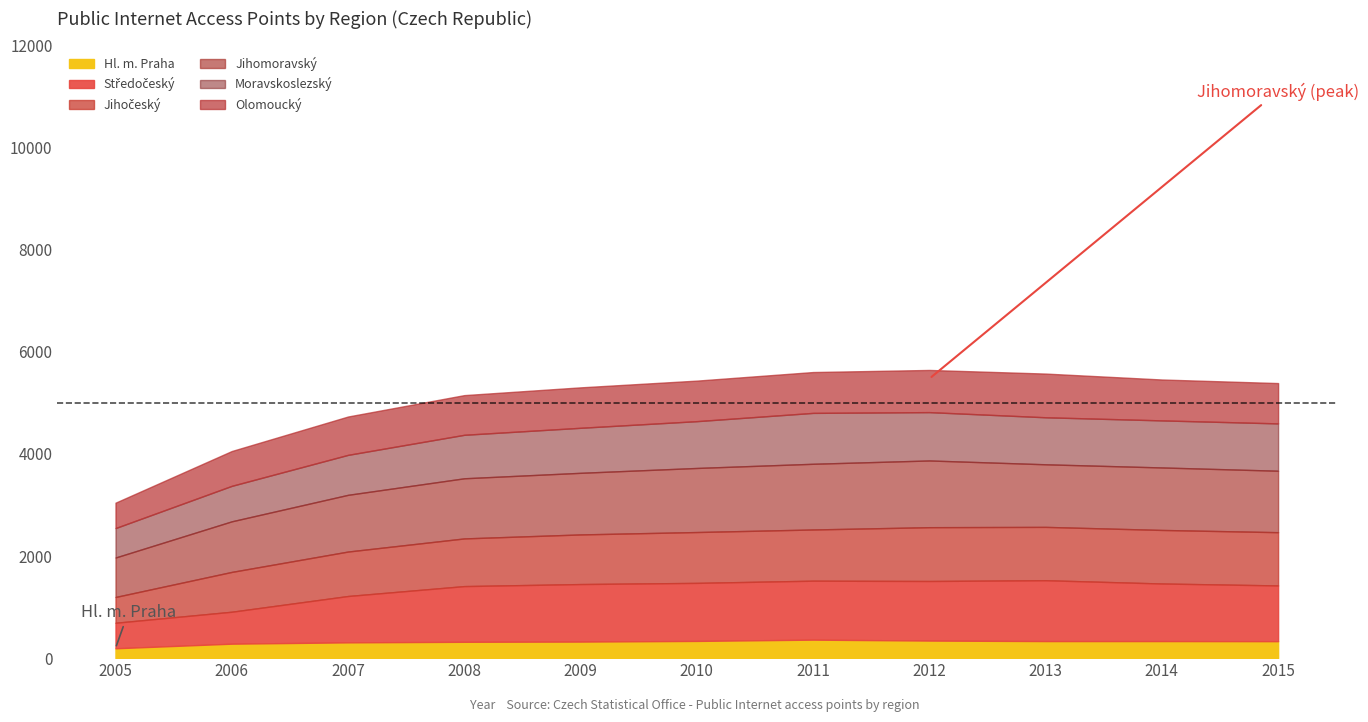

What are all the series names shown in the legend?

Hl. m. Praha, Středočeský, Jihočeský, Jihomoravský, Moravskoslezský, Olomoucký